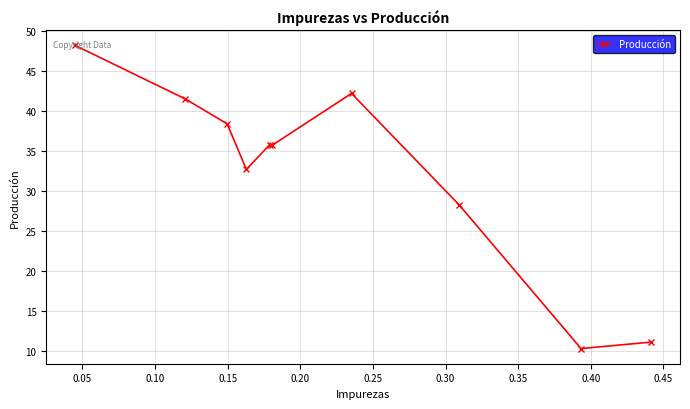

What is the average value?

32.4